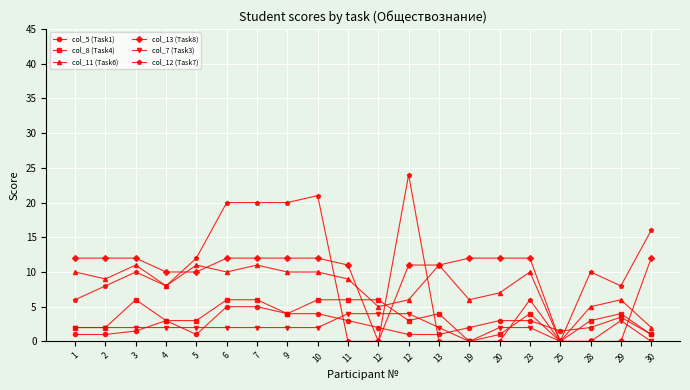

What are all the series names shown in the legend?

col_5 (Task1), col_8 (Task4), col_11 (Task6), col_13 (Task8), col_7 (Task3), col_12 (Task7)